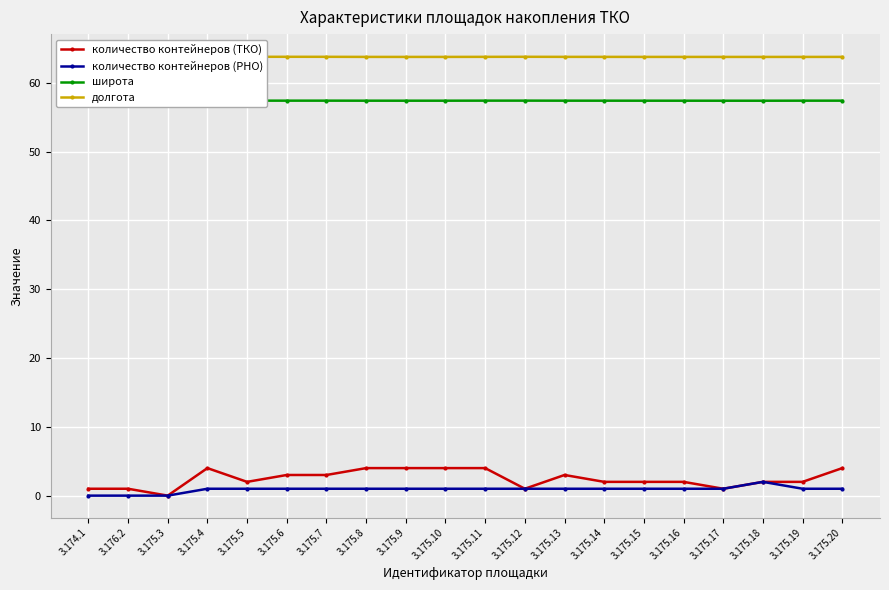

Reading left to right, extract all data points from this chart.

количество контейнеров (ТКО): 3.174.1=1.0	3.176.2=1.0	3.175.3=0.0	3.175.4=4.0	3.175.5=2.0	3.175.6=3.0	3.175.7=3.0	3.175.8=4.0	3.175.9=4.0	3.175.10=4.0	3.175.11=4.0	3.175.12=1.0	3.175.13=3.0	3.175.14=2.0	3.175.15=2.0	3.175.16=2.0	3.175.17=1.0	3.175.18=2.0	3.175.19=2.0	3.175.20=4.0
количество контейнеров (РНО): 3.174.1=0.0	3.176.2=0.0	3.175.3=0.0	3.175.4=1.0	3.175.5=1.0	3.175.6=1.0	3.175.7=1.0	3.175.8=1.0	3.175.9=1.0	3.175.10=1.0	3.175.11=1.0	3.175.12=1.0	3.175.13=1.0	3.175.14=1.0	3.175.15=1.0	3.175.16=1.0	3.175.17=1.0	3.175.18=2.0	3.175.19=1.0	3.175.20=1.0
широта: 3.174.1=57.5	3.176.2=57.6	3.175.3=57.4	3.175.4=57.4	3.175.5=57.4	3.175.6=57.4	3.175.7=57.4	3.175.8=57.4	3.175.9=57.4	3.175.10=57.4	3.175.11=57.4	3.175.12=57.4	3.175.13=57.4	3.175.14=57.4	3.175.15=57.4	3.175.16=57.4	3.175.17=57.4	3.175.18=57.4	3.175.19=57.4	3.175.20=57.4
долгота: 3.174.1=63.9	3.176.2=63.7	3.175.3=63.7	3.175.4=63.8	3.175.5=63.8	3.175.6=63.8	3.175.7=63.8	3.175.8=63.8	3.175.9=63.8	3.175.10=63.8	3.175.11=63.8	3.175.12=63.8	3.175.13=63.8	3.175.14=63.8	3.175.15=63.8	3.175.16=63.8	3.175.17=63.8	3.175.18=63.8	3.175.19=63.8	3.175.20=63.8